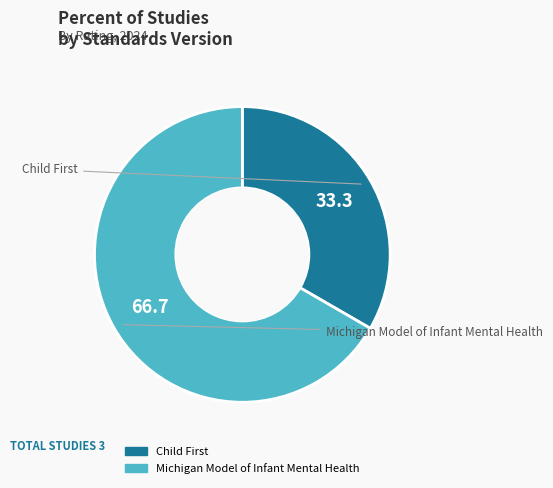

Is there a majority slice in this chart?

Yes